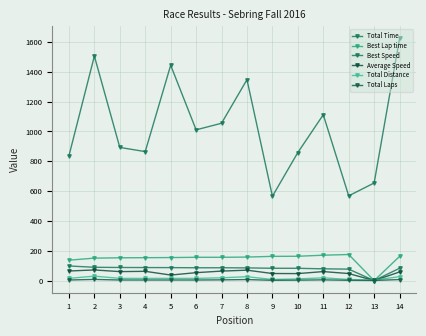

Is it true that Best Speed equals 79.0 at 11?

True